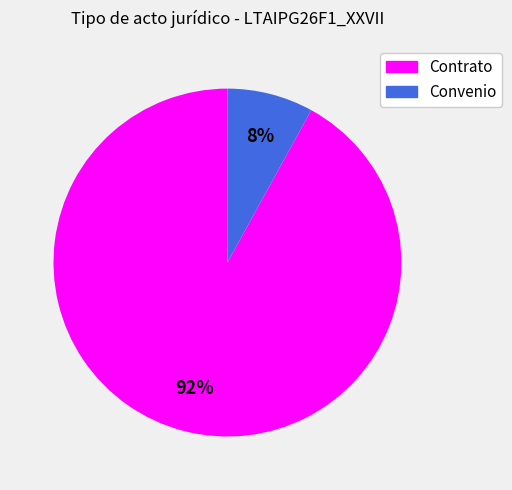

What percentage is the Contrato slice, to the nearest percent?

92%